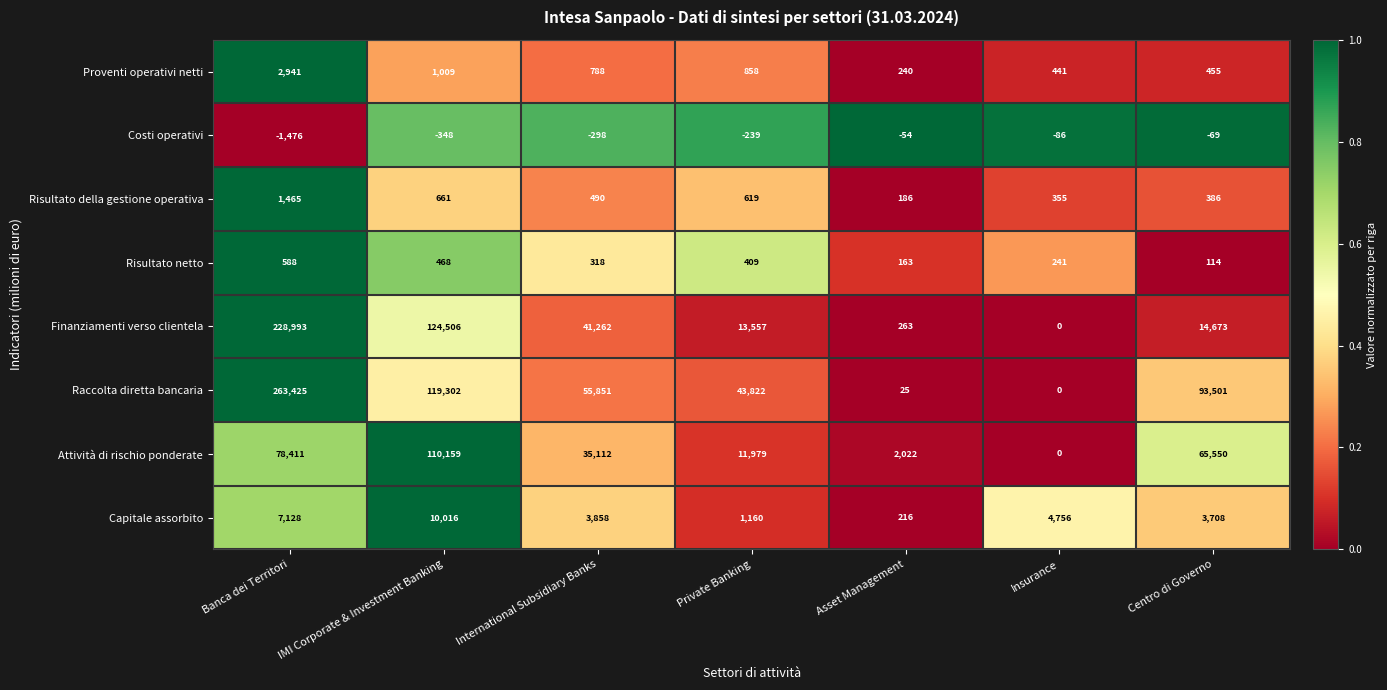

At how many categories does at least one series exceed 0?

7